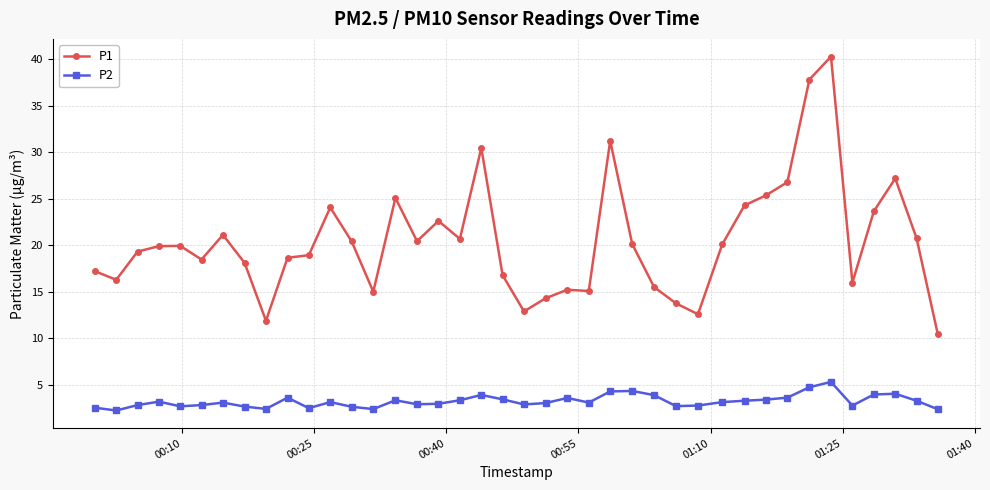

What is the difference between the maximum and minimum values in the P2 series?

3.1